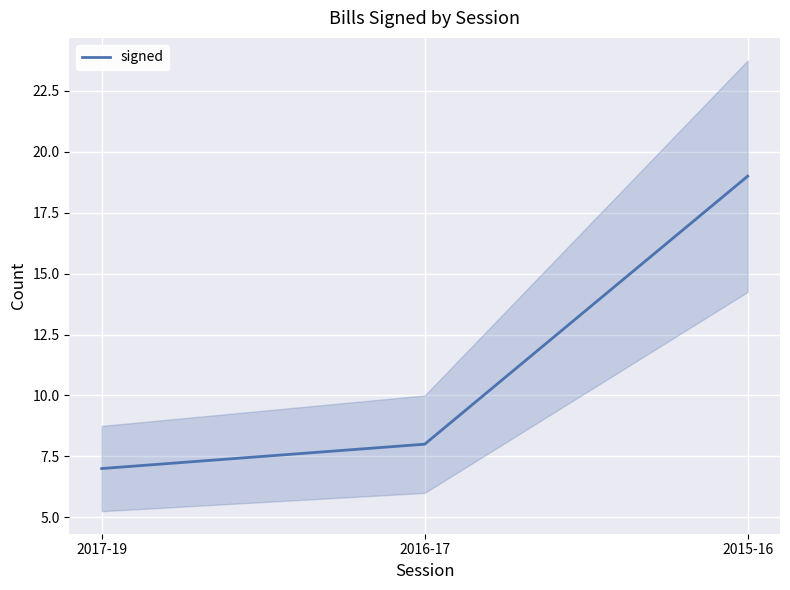

Between 2016-17 and 2015-16, which is larger?

2015-16